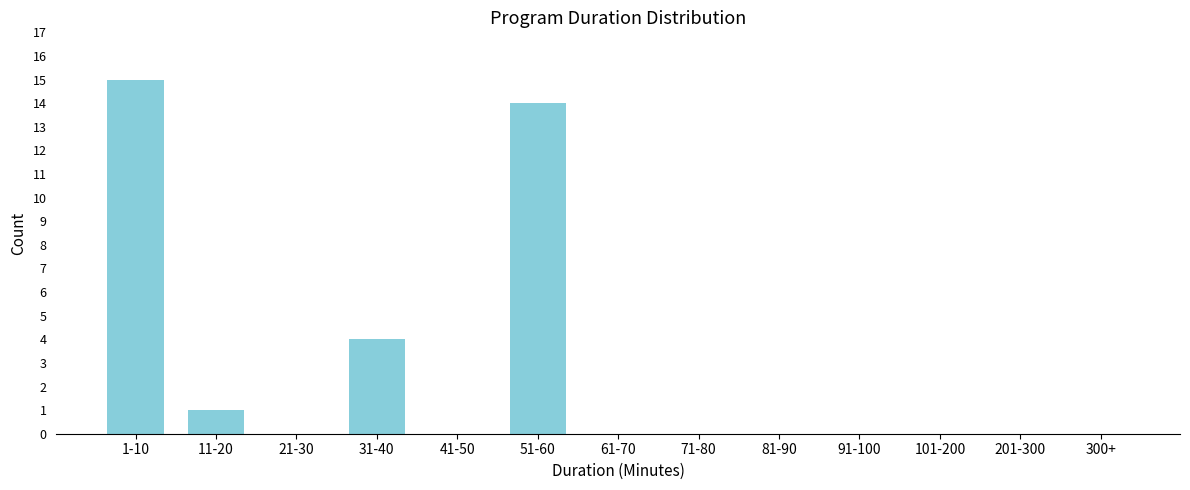

Reading right to left, what are all the values shown in this chart?

300+=0	201-300=0	101-200=0	91-100=0	81-90=0	71-80=0	61-70=0	51-60=14	41-50=0	31-40=4	21-30=0	11-20=1	1-10=15